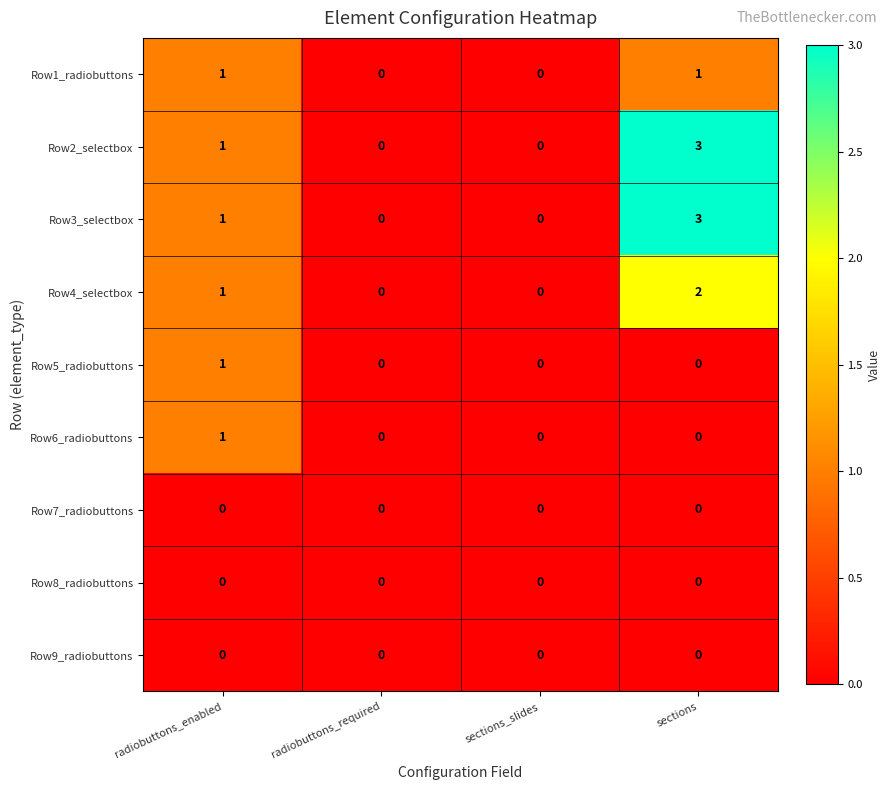

How many Row5_radiobuttons values are between 0 and 1?

4